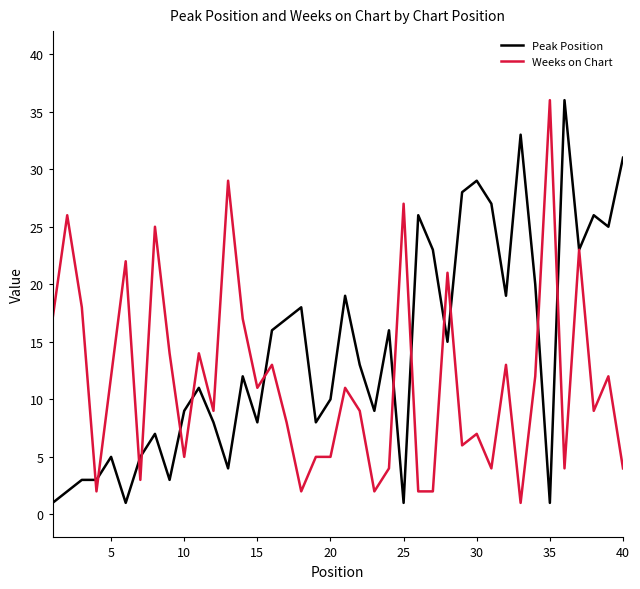

Rank the series by their average value, from highest to lowest.

Peak Position, Weeks on Chart